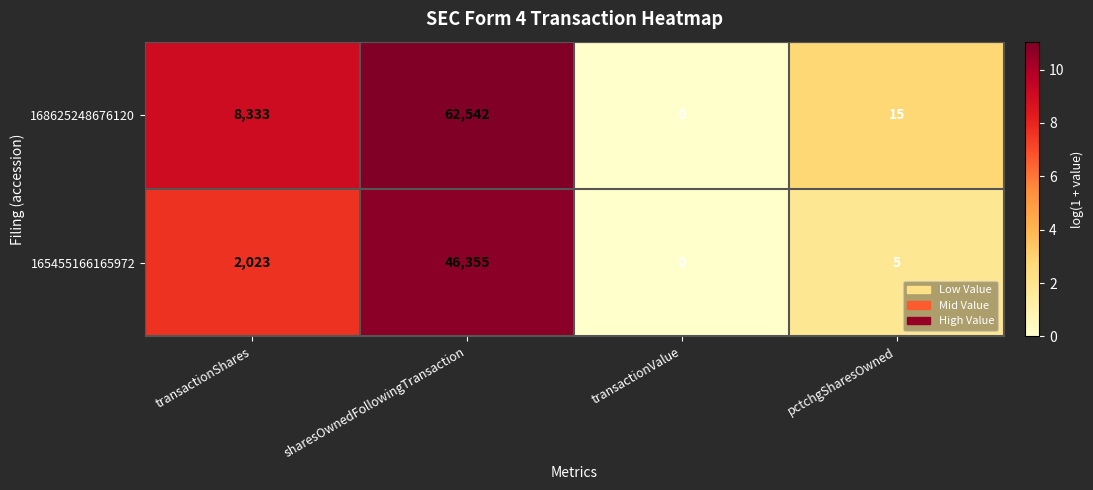

Between transactionShares and transactionValue, which series saw the biggest shift?

168625248676120